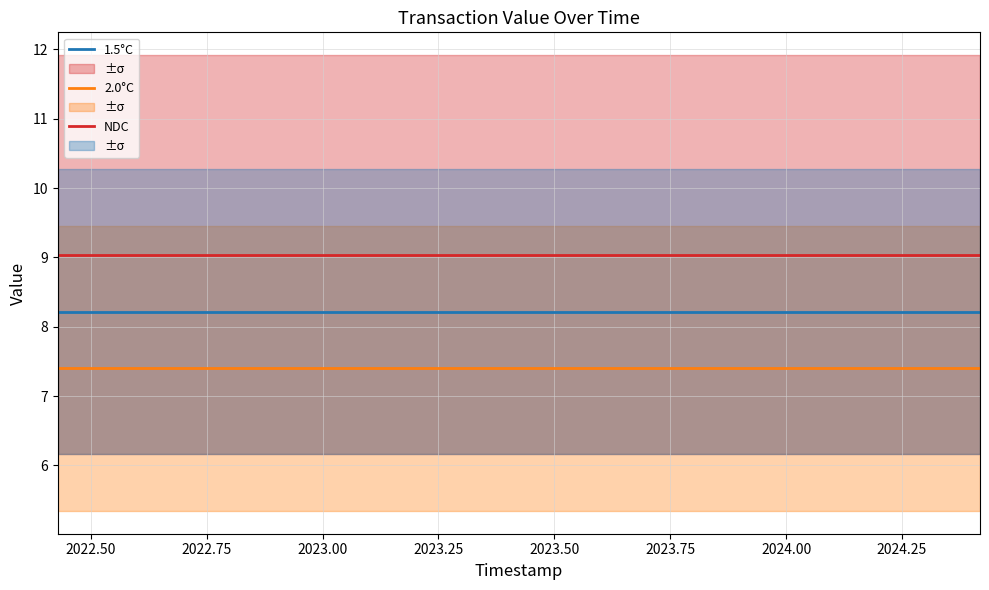

What is the minimum value for 1.5°C?

8.2